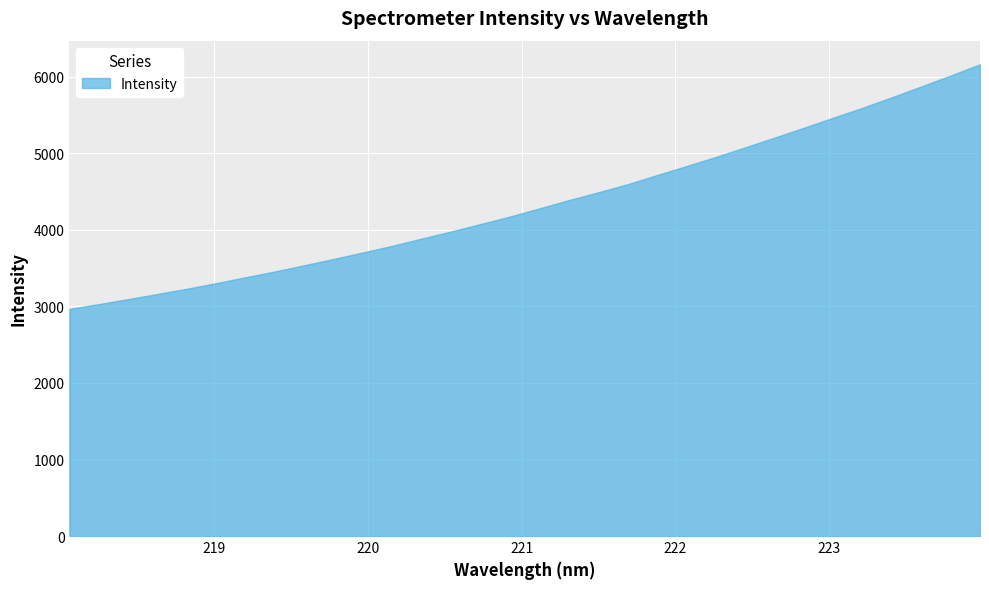

Read the value at 223.7895.

6016.1